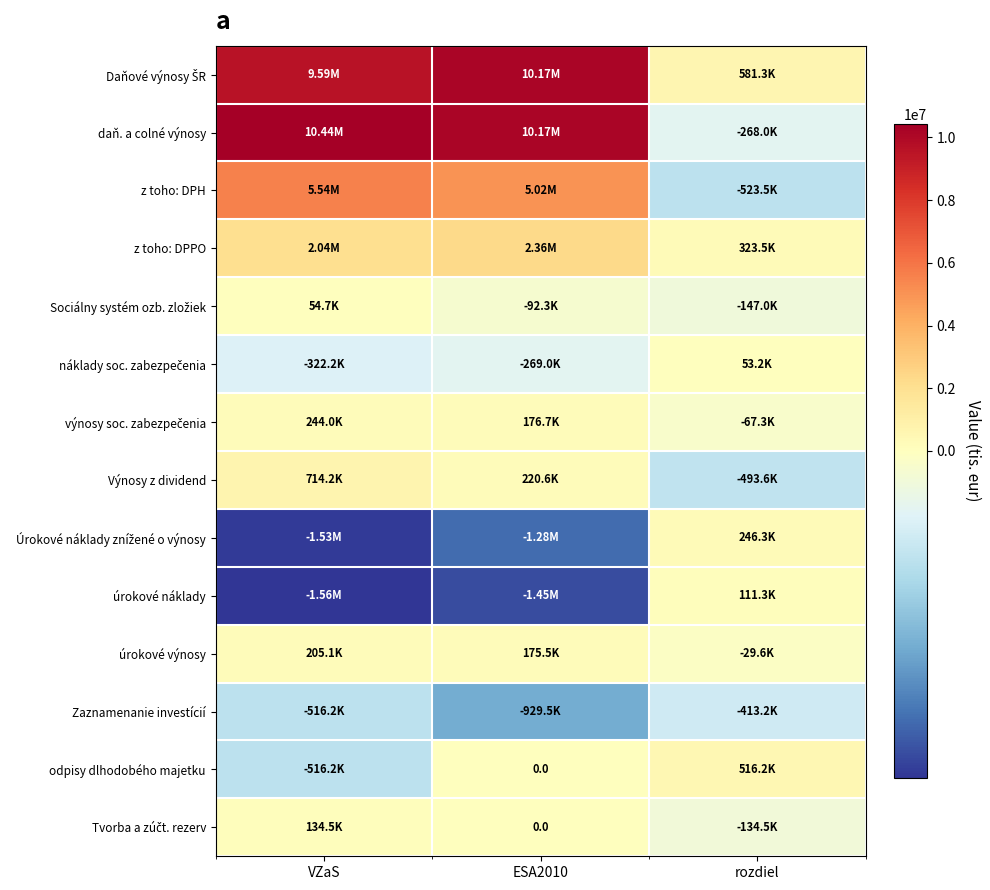

How many values in the náklady soc. zabezpečenia series are below -268981?

2